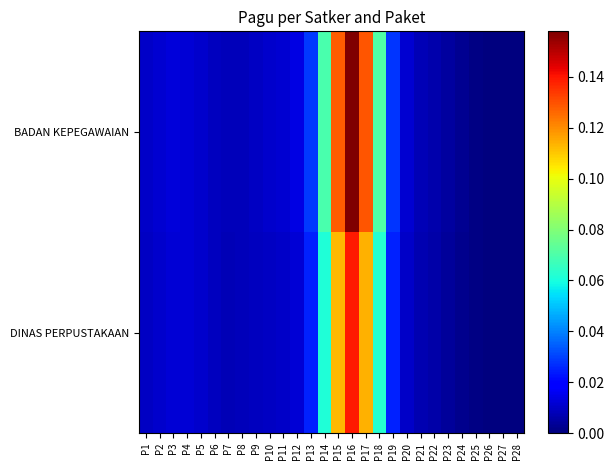

Rank the series by their maximum value, from lowest to highest.

DINAS PERPUSTAKAAN, BADAN KEPEGAWAIAN